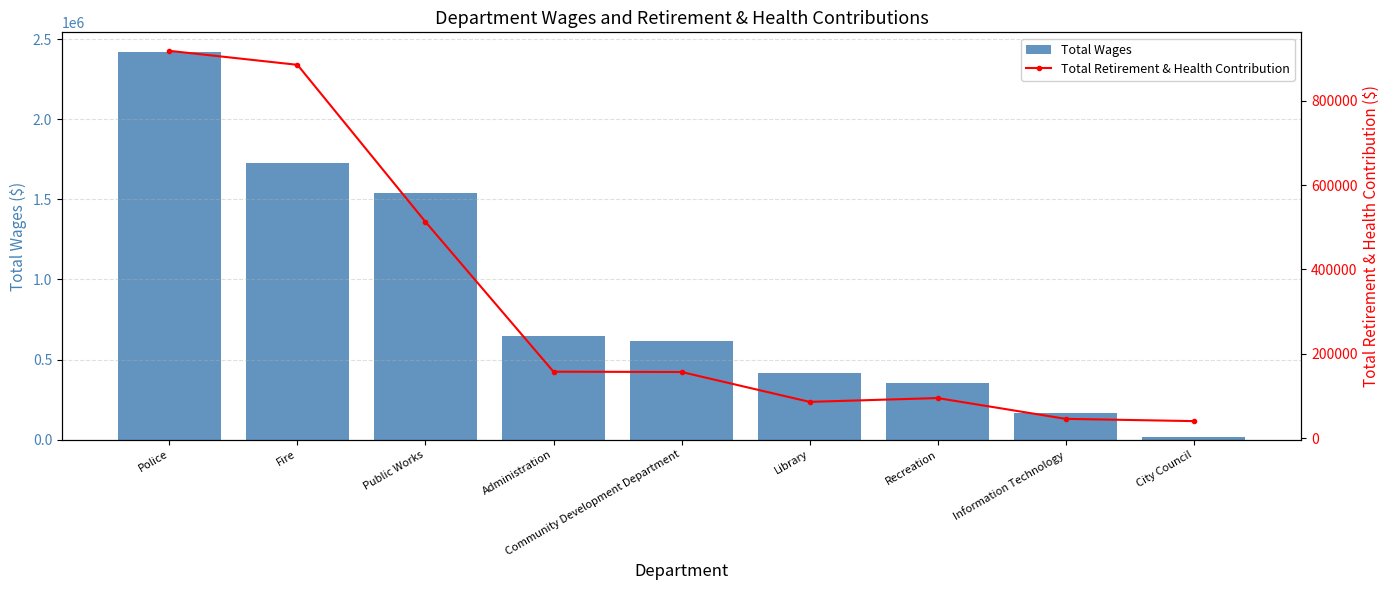

Reading right to left, extract all data points from this chart.

Total Wages: City Council=18000.0	Information Technology=164700.2	Recreation=353484.6	Library=416087.2	Community Development Department=617915.4	Administration=650013.1	Public Works=1541145.9	Fire=1728056.0	Police=2422214.1
Total Retirement & Health Contribution: City Council=40937.3	Information Technology=46287.9	Recreation=95503.3	Library=86507.7	Community Development Department=157243.1	Administration=157960.9	Public Works=512760.8	Fire=884629.8	Police=917747.2